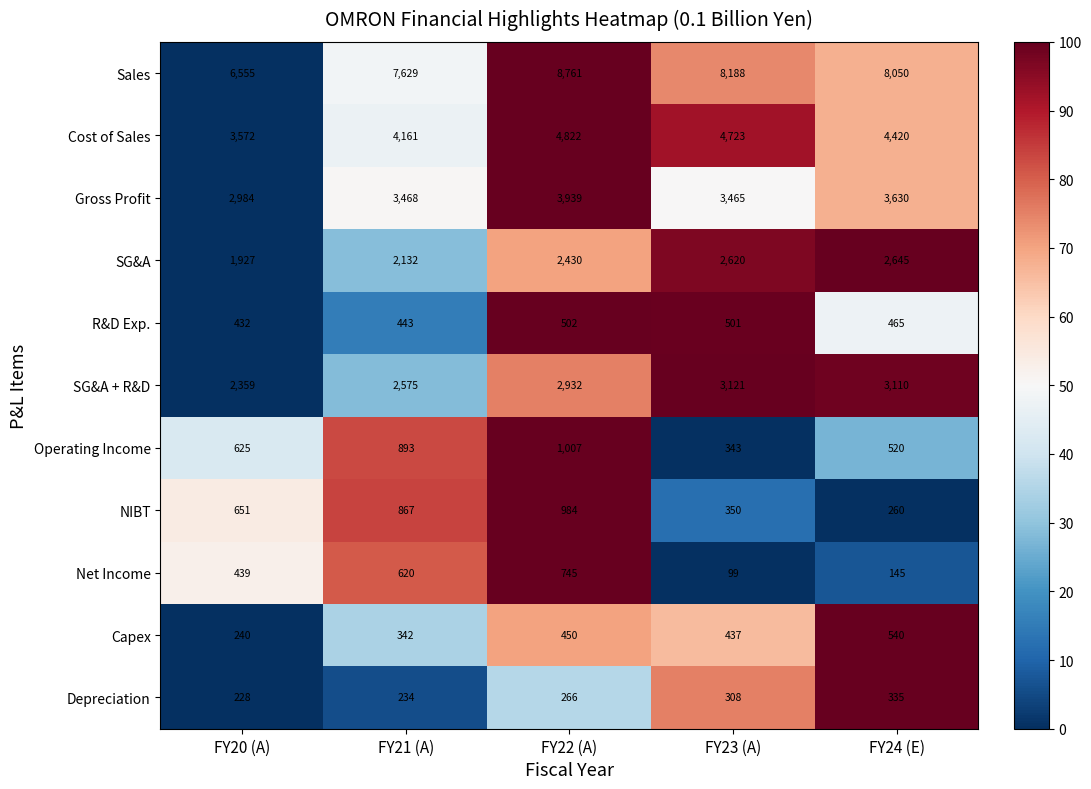

At which label is Operating Income closest to 675?

FY20 (A)